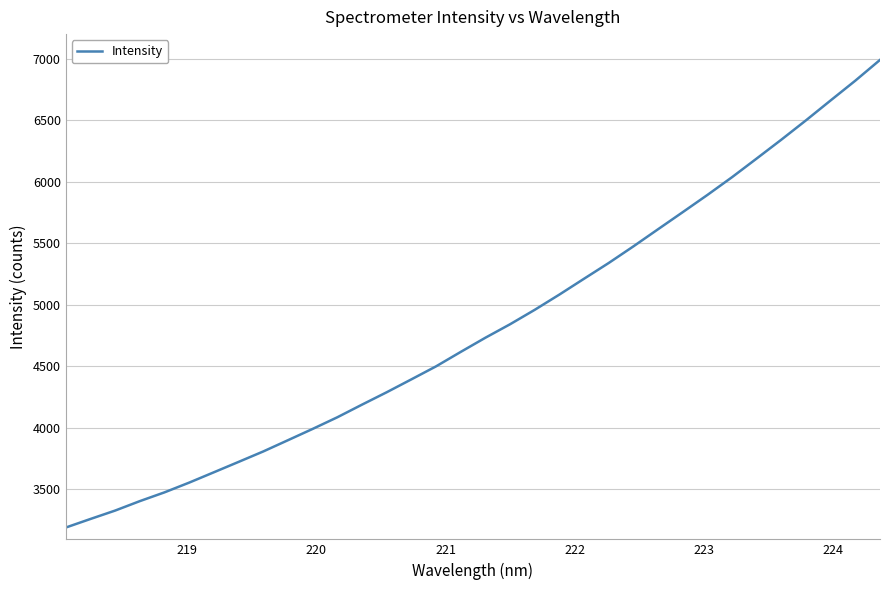

What is the maximum value shown in the chart?

6990.2